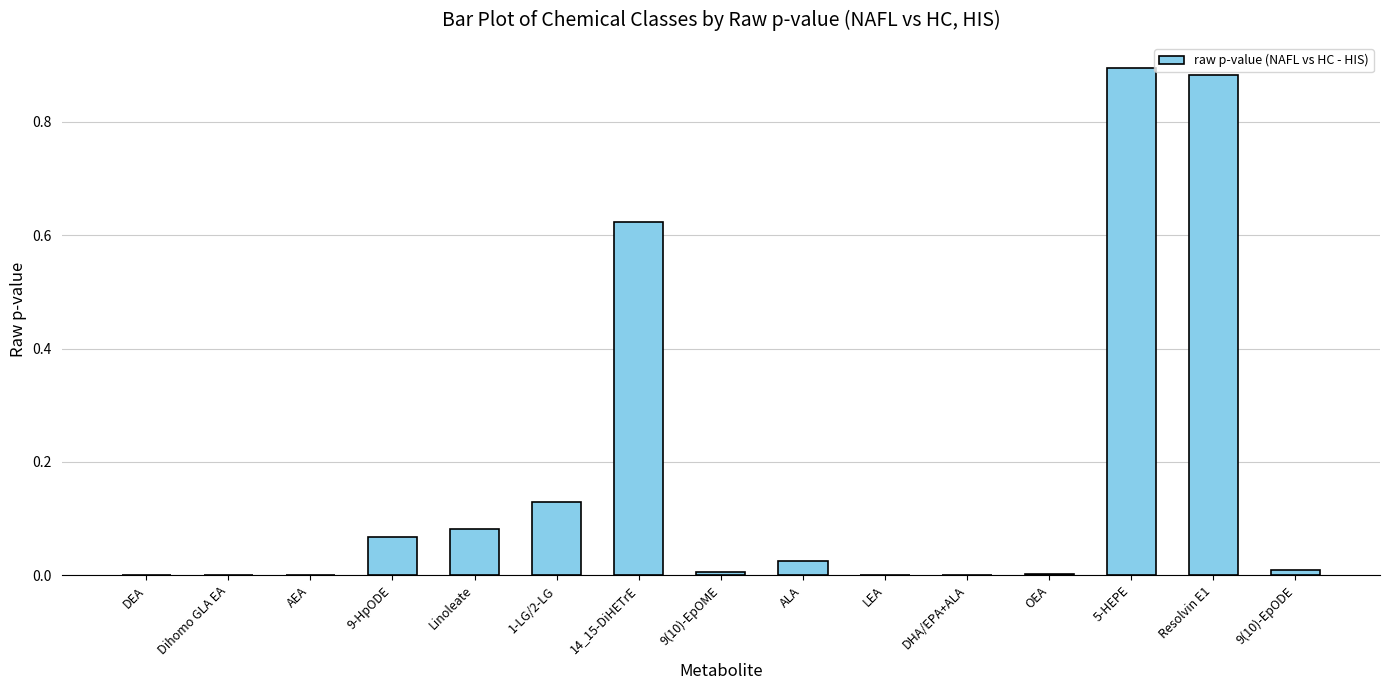

Is it true that the value at DEA is 0.0?

True